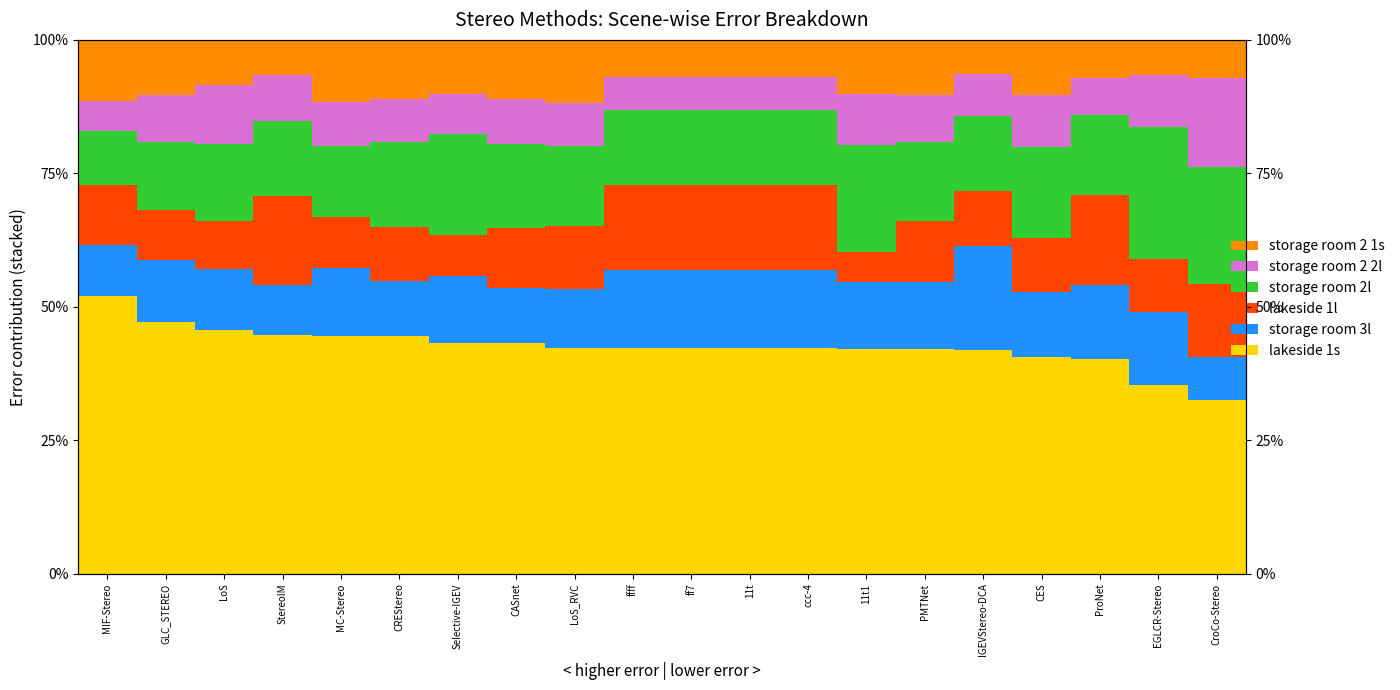

Reading left to right, transcribe all the data shown in this chart.

lakeside 1s: 0.5	0.5	0.5	0.4	0.4	0.4	0.4	0.4	0.4	0.4	0.4	0.4	0.4	0.4	0.4	0.4	0.4	0.4	0.4	0.3
storage room 3l: 0.1	0.1	0.1	0.1	0.1	0.1	0.1	0.1	0.1	0.1	0.1	0.1	0.1	0.1	0.1	0.2	0.1	0.1	0.1	0.1
lakeside 1l: 0.1	0.1	0.1	0.2	0.1	0.1	0.1	0.1	0.1	0.2	0.2	0.2	0.2	0.1	0.1	0.1	0.1	0.2	0.1	0.1
storage room 2l: 0.1	0.1	0.1	0.1	0.1	0.2	0.2	0.2	0.1	0.1	0.1	0.1	0.1	0.2	0.1	0.1	0.2	0.2	0.2	0.2
storage room 2 2l: 0.1	0.1	0.1	0.1	0.1	0.1	0.1	0.1	0.1	0.1	0.1	0.1	0.1	0.1	0.1	0.1	0.1	0.1	0.1	0.2
storage room 2 1s: 0.1	0.1	0.1	0.1	0.1	0.1	0.1	0.1	0.1	0.1	0.1	0.1	0.1	0.1	0.1	0.1	0.1	0.1	0.1	0.1